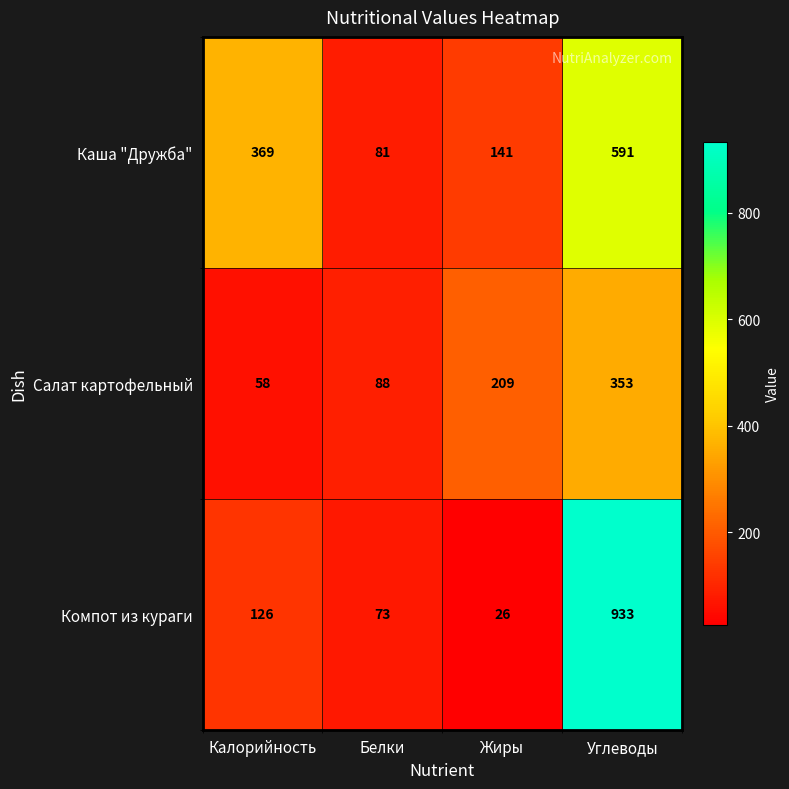

Which series has the widest spread of values?

Компот из кураги